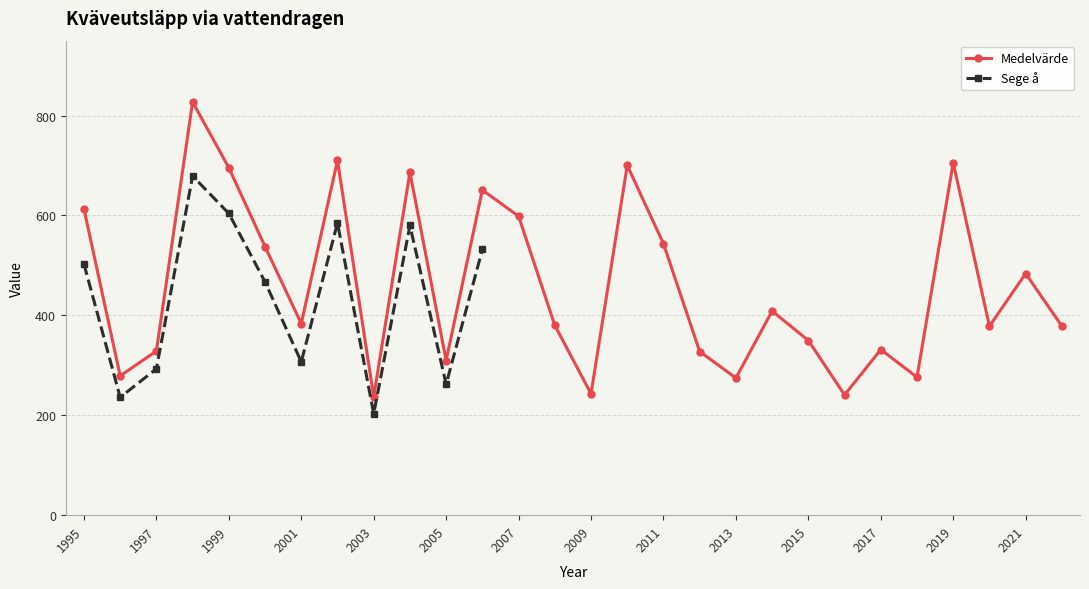

What is the change in value from 2008 to 2014?

+28.6